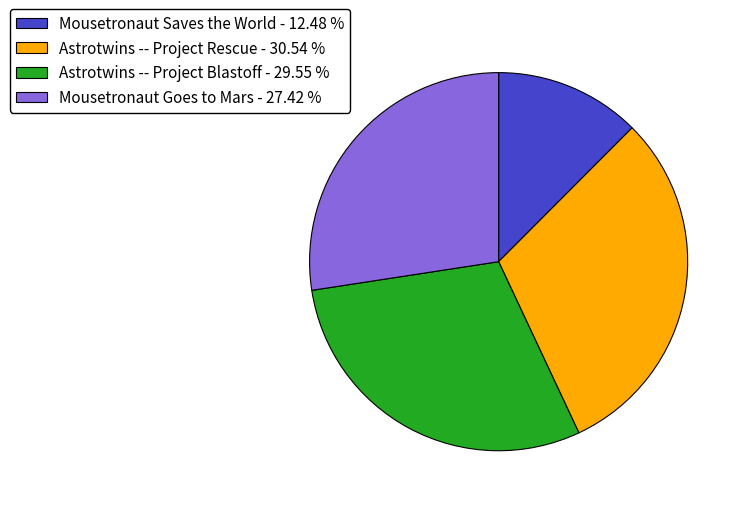

Is Mousetronaut Saves the World - 12.48 % the majority of the pie?

No